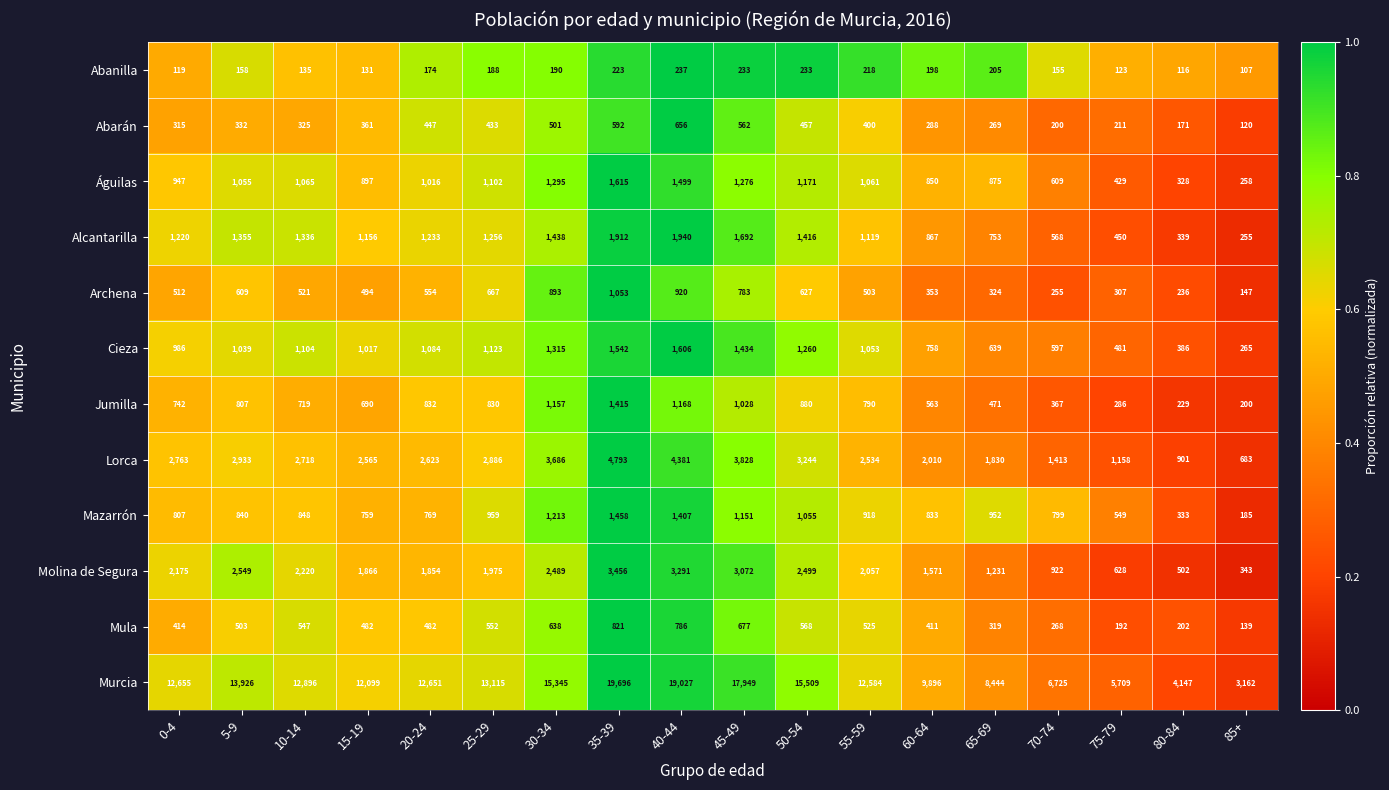

Rank the series at 65-69 from lowest to highest value.

Abanilla, Abarán, Mula, Archena, Jumilla, Cieza, Alcantarilla, Águilas, Mazarrón, Molina de Segura, Lorca, Murcia